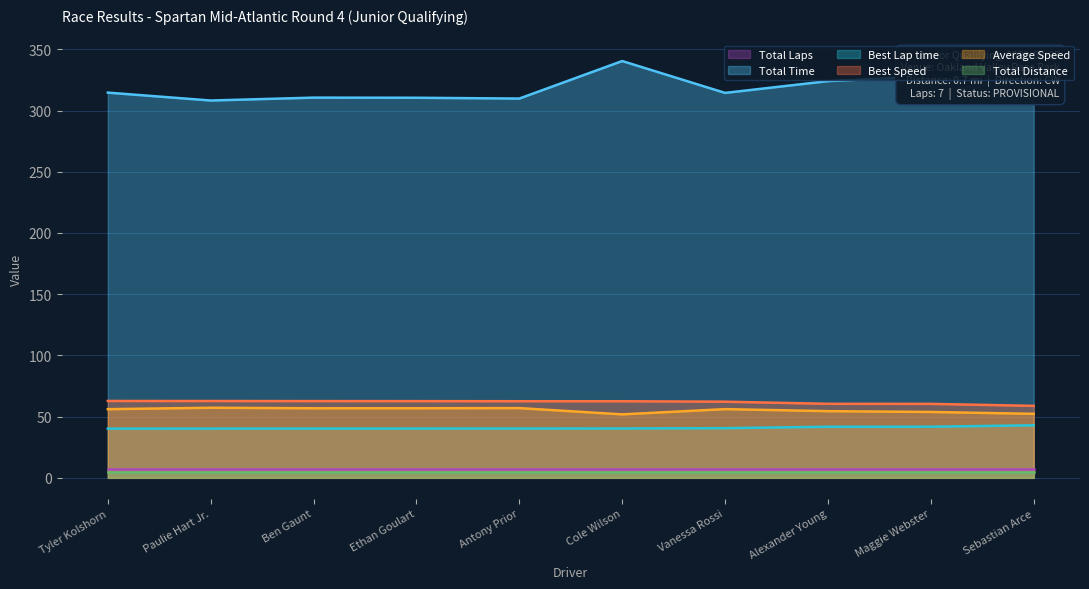

What value does the Total Time series have at Ben Gaunt?

310.6